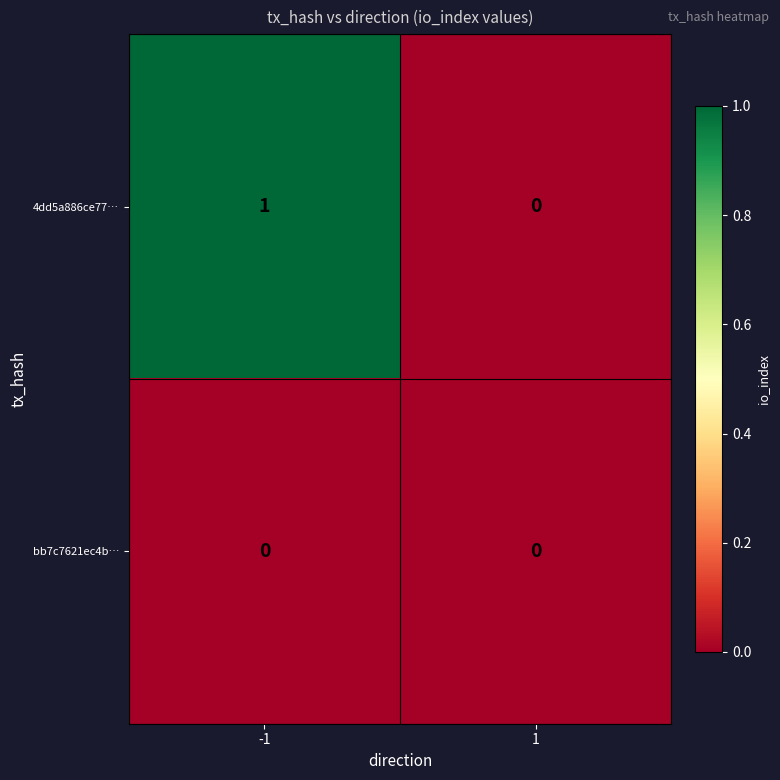

Which series has the largest range (max minus min)?

4dd5a886ce77…